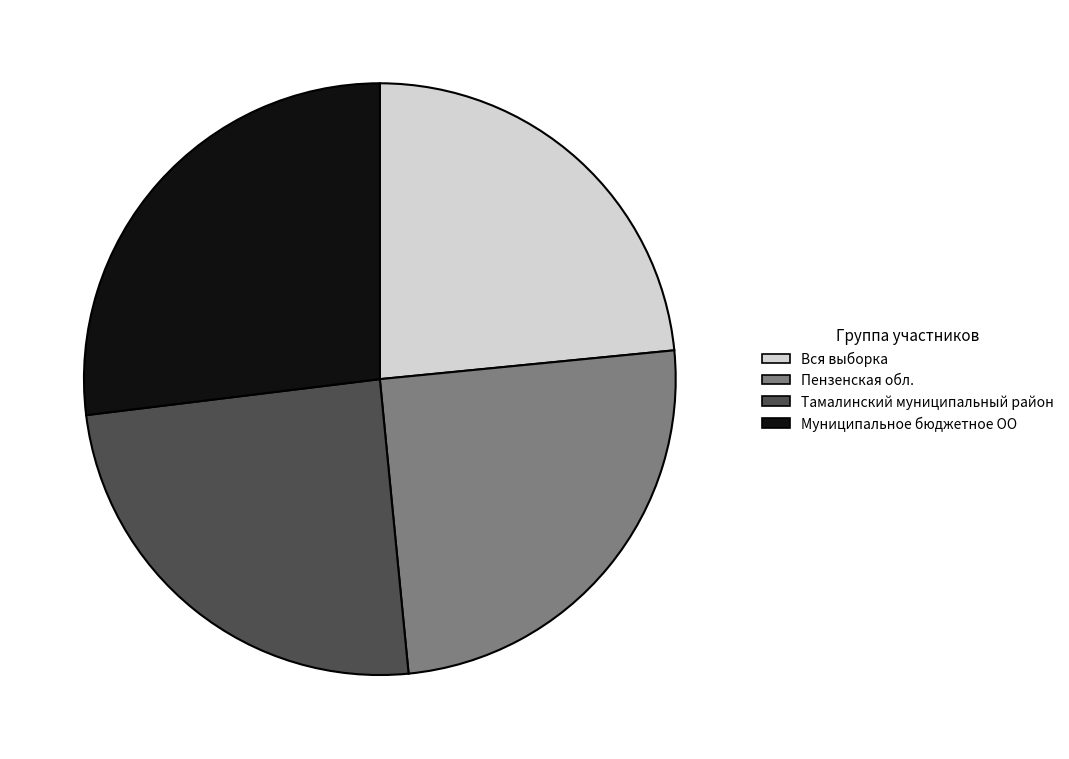

True or false: Пензенская обл. accounts for 25% of the total.

True